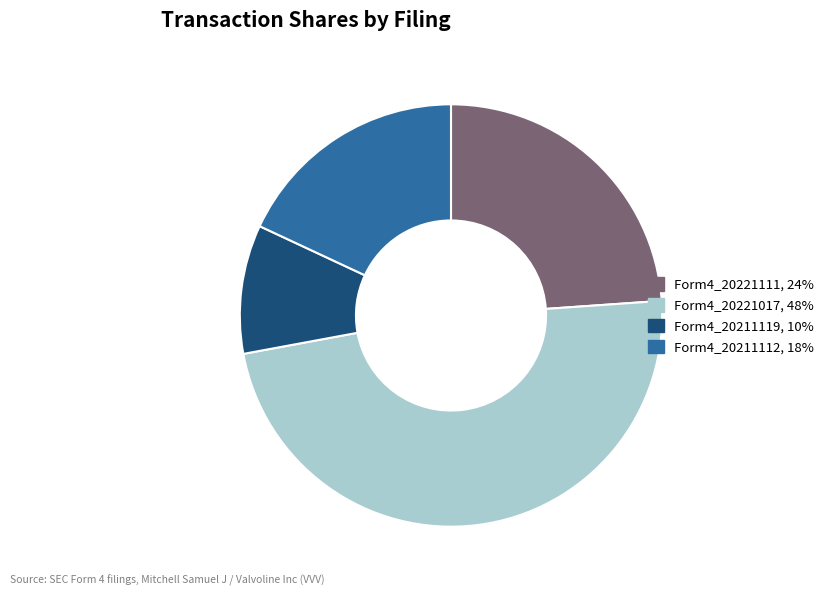

Does any single category account for the majority?

No